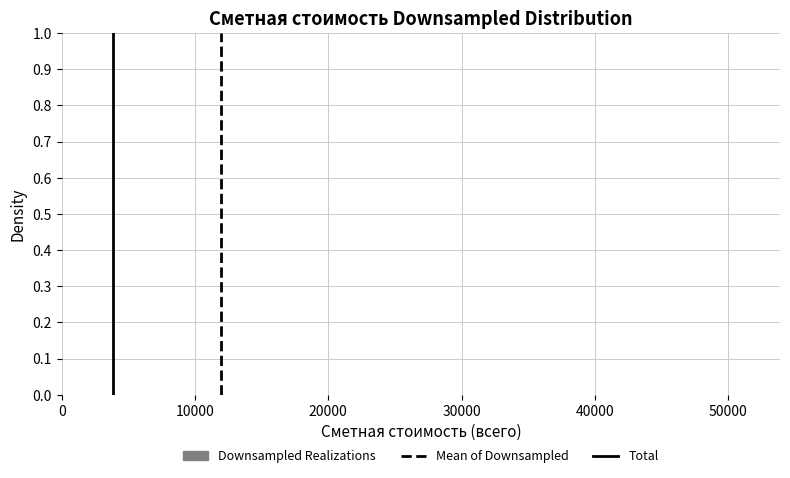

Reading left to right, list every bar in this chart as the range it spans on the x-axis followed by its height. Neither the bar edges nor the heights are printed on the chart, so give them approximately, as read against the axes.

0 to 5000: under 0.01
5000 to 10000: under 0.01
10000 to 15000: 0
15000 to 20000: under 0.01
20000 to 25000: 0
25000 to 30000: under 0.01
30000 to 34000: 0
34000 to 39000: 0
39000 to 44000: 0
44000 to 49000: under 0.01